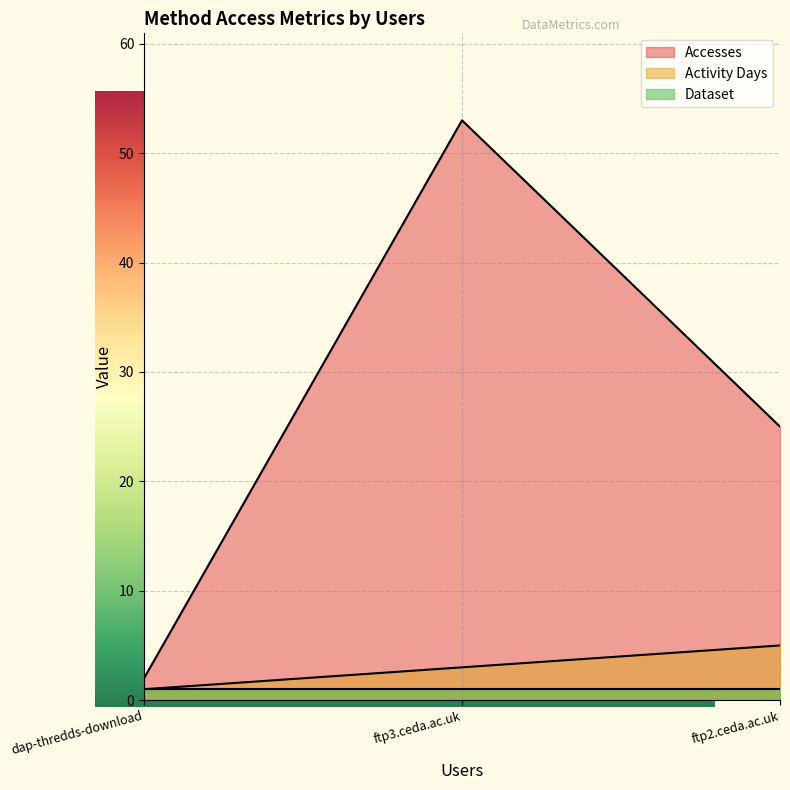

What is the maximum value shown in the chart?

53